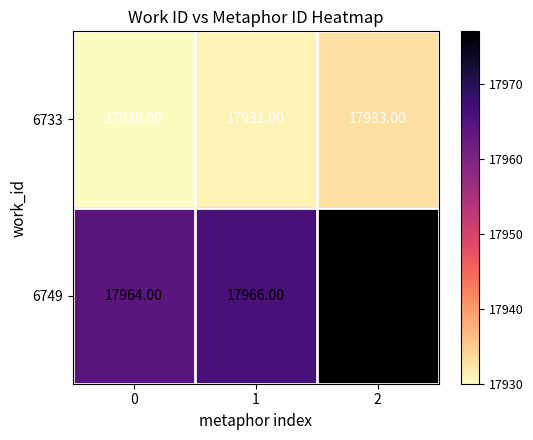

What is the average value of the 6749 series?

17969